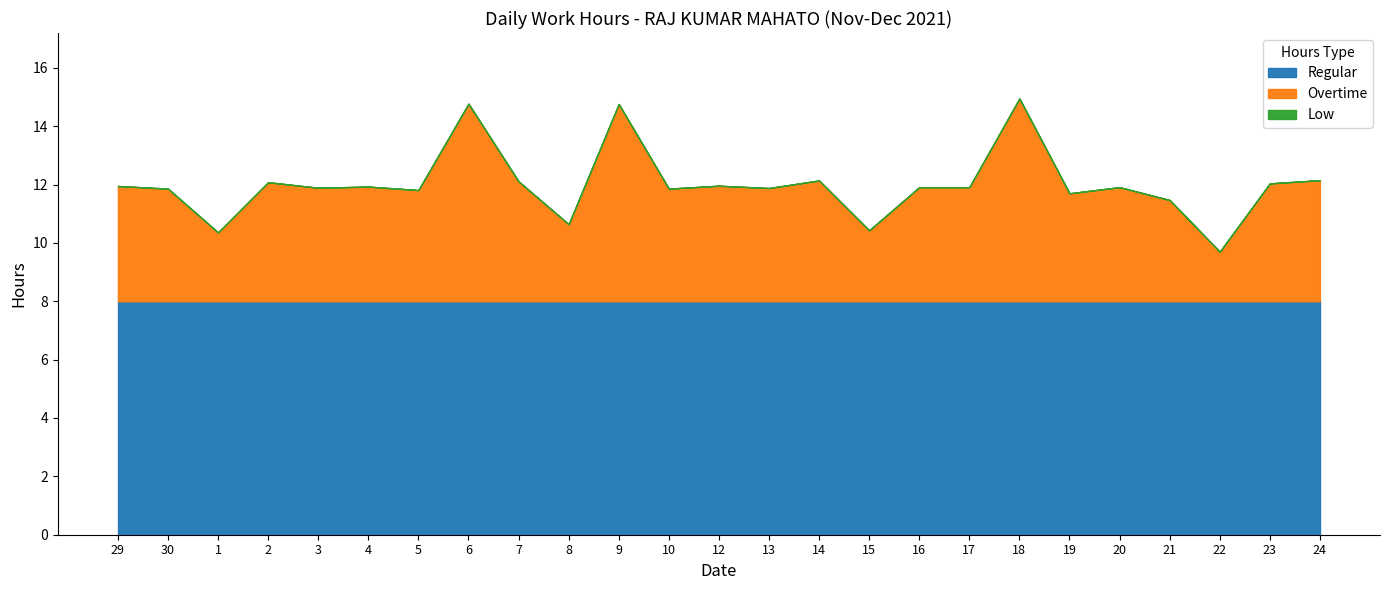

What is the sum of all Regular values?

200.0